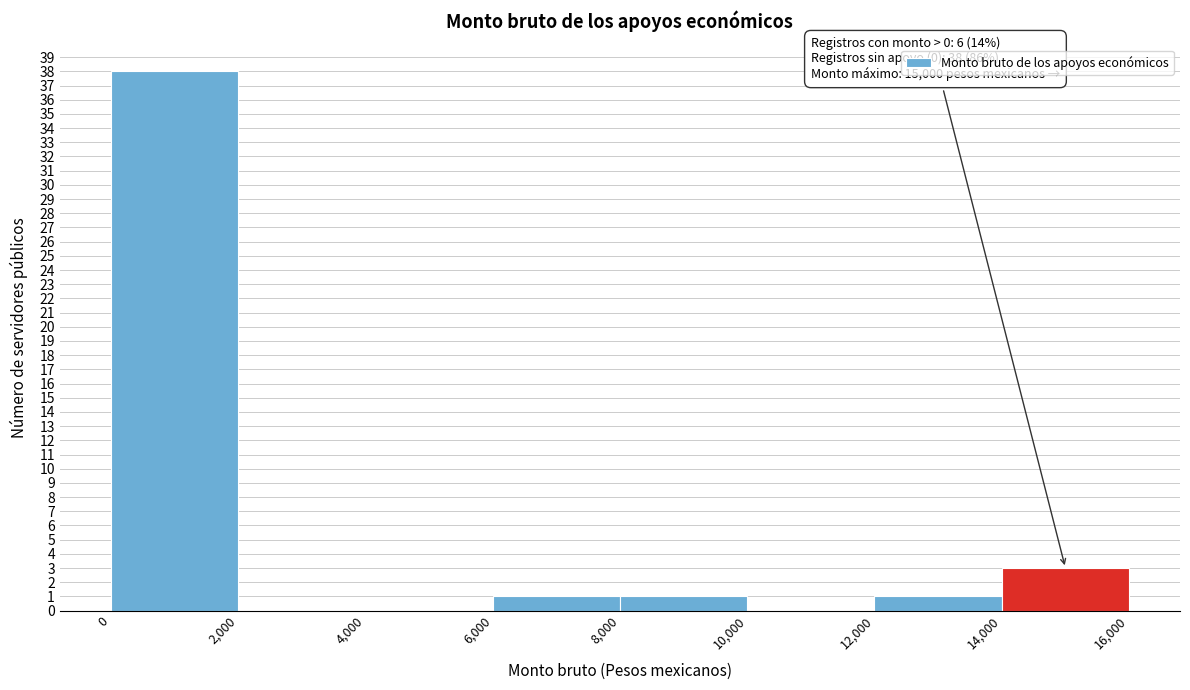

Over which range of the x-axis is the bar tallest?

0 to 2,000